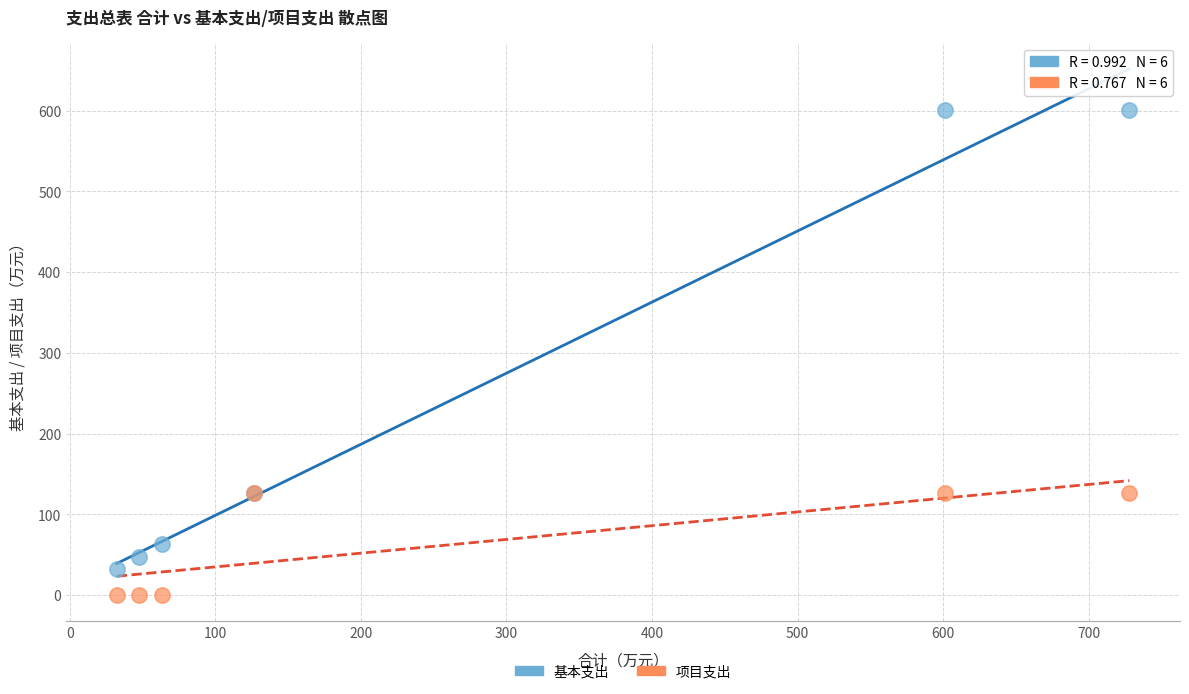

Which series has the widest spread of Y values?

基本支出